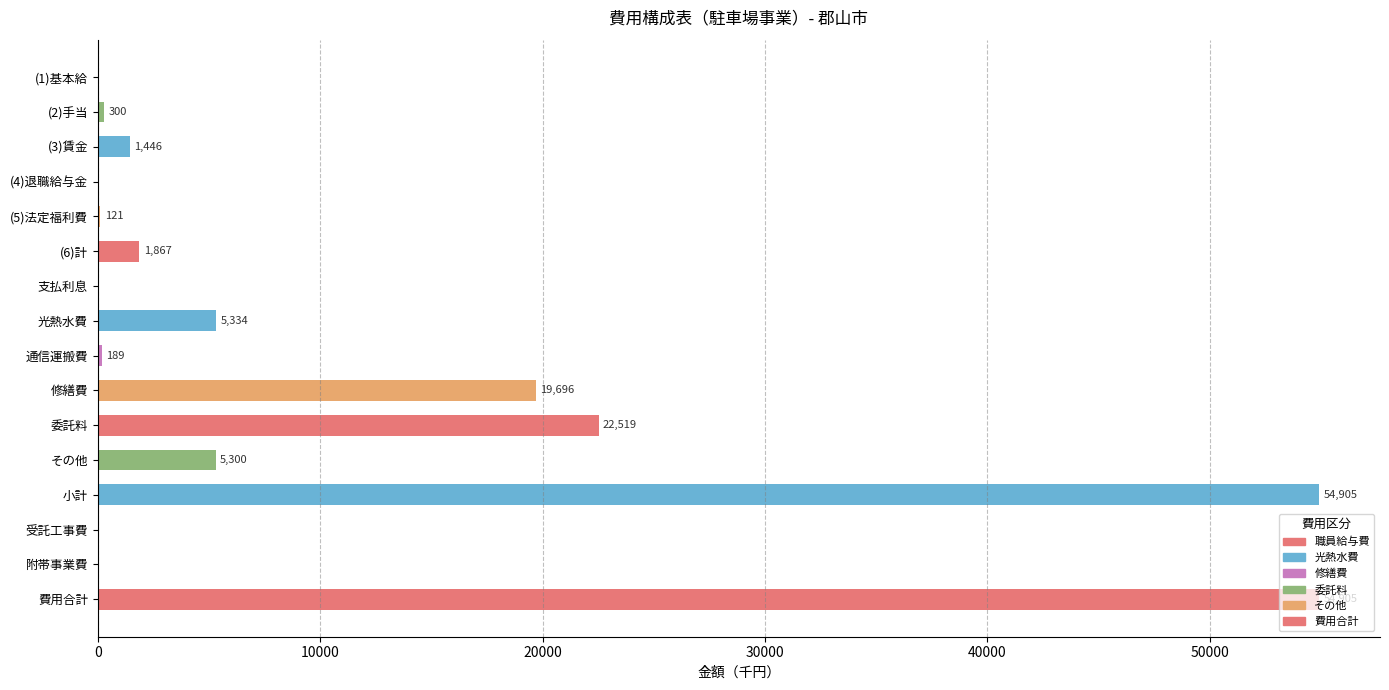

How many values are above zero?

11